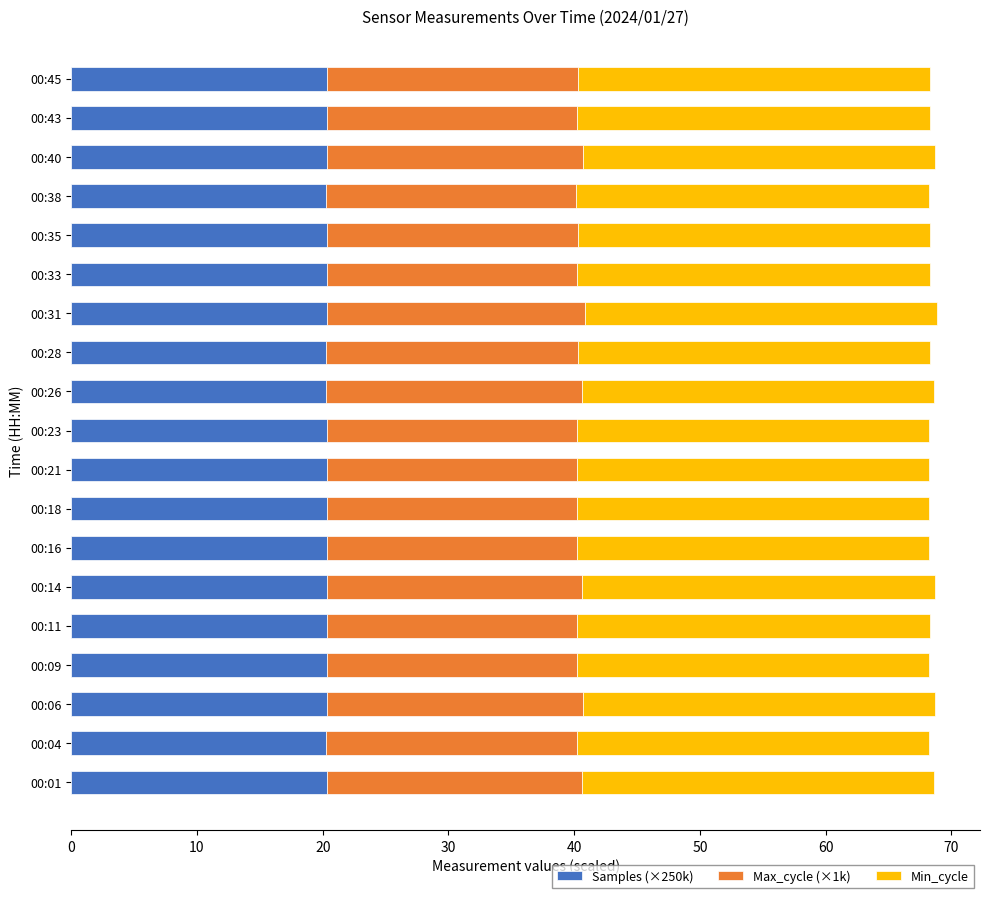

What is the maximum value for Samples (×250k)?

20.4